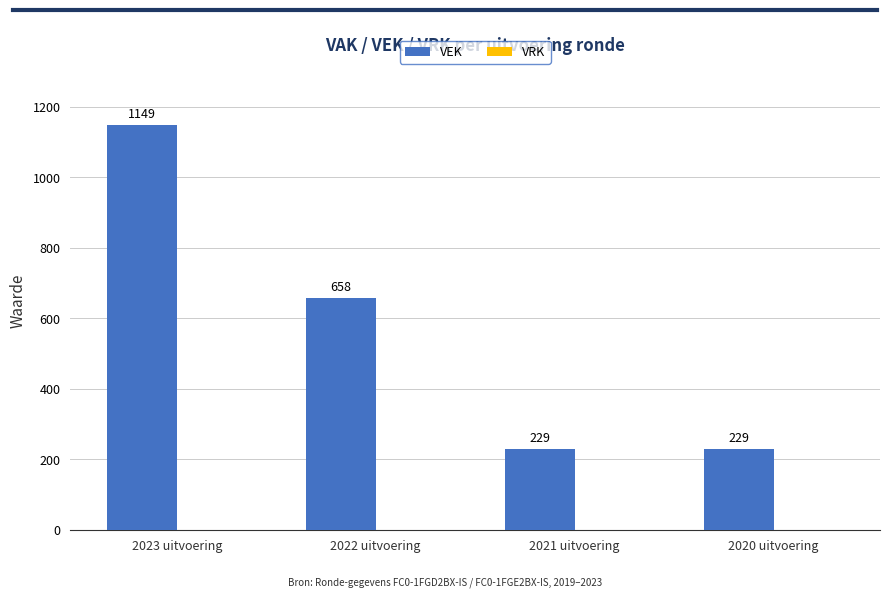

How many bars are there in total?

4